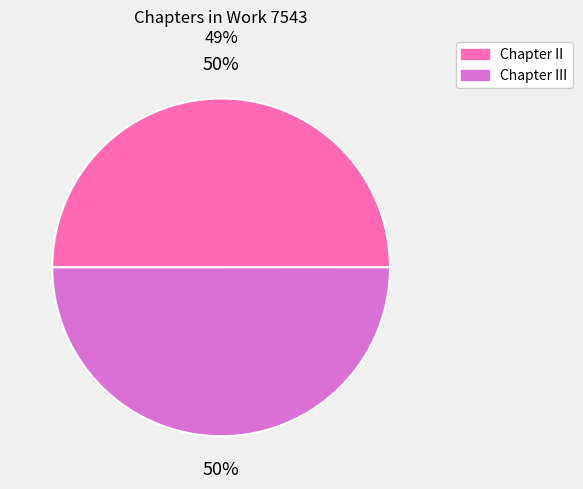

Count the number of slices in the pie.

2